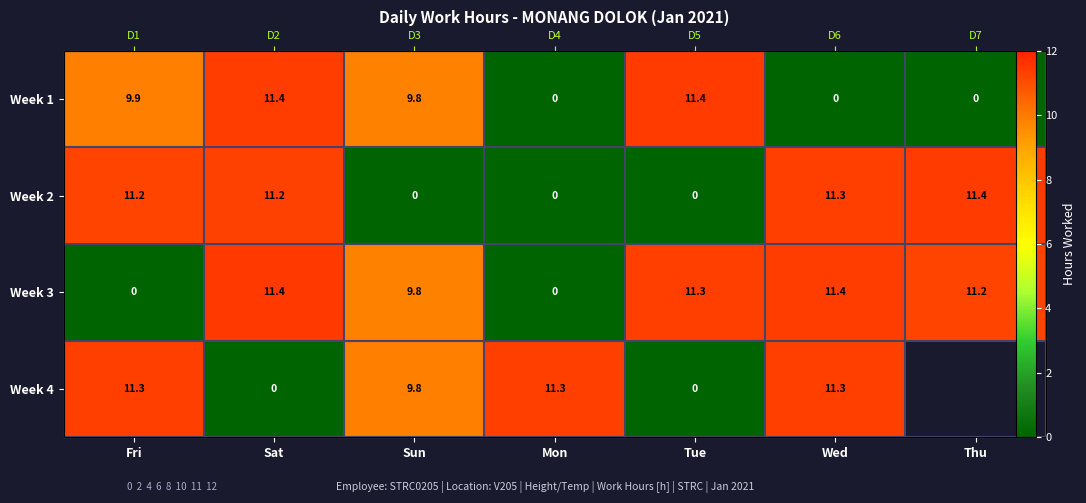

At which label does Week 1 reach its peak?

Tue